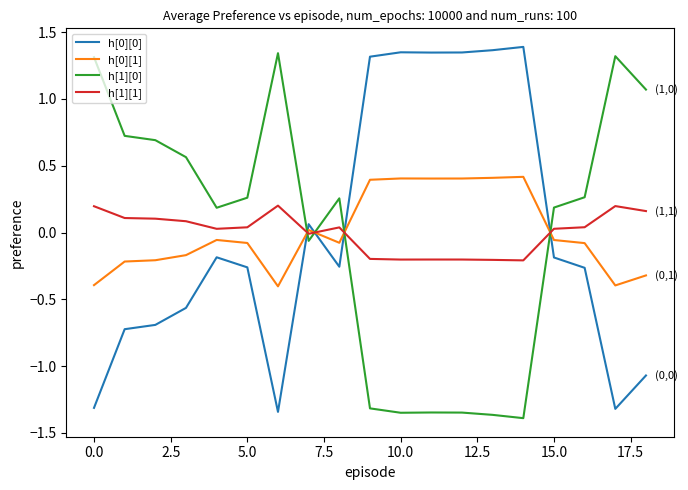

After their last crossing, which series has the higher values: h[0][0] or h[1][1]?

h[1][1]